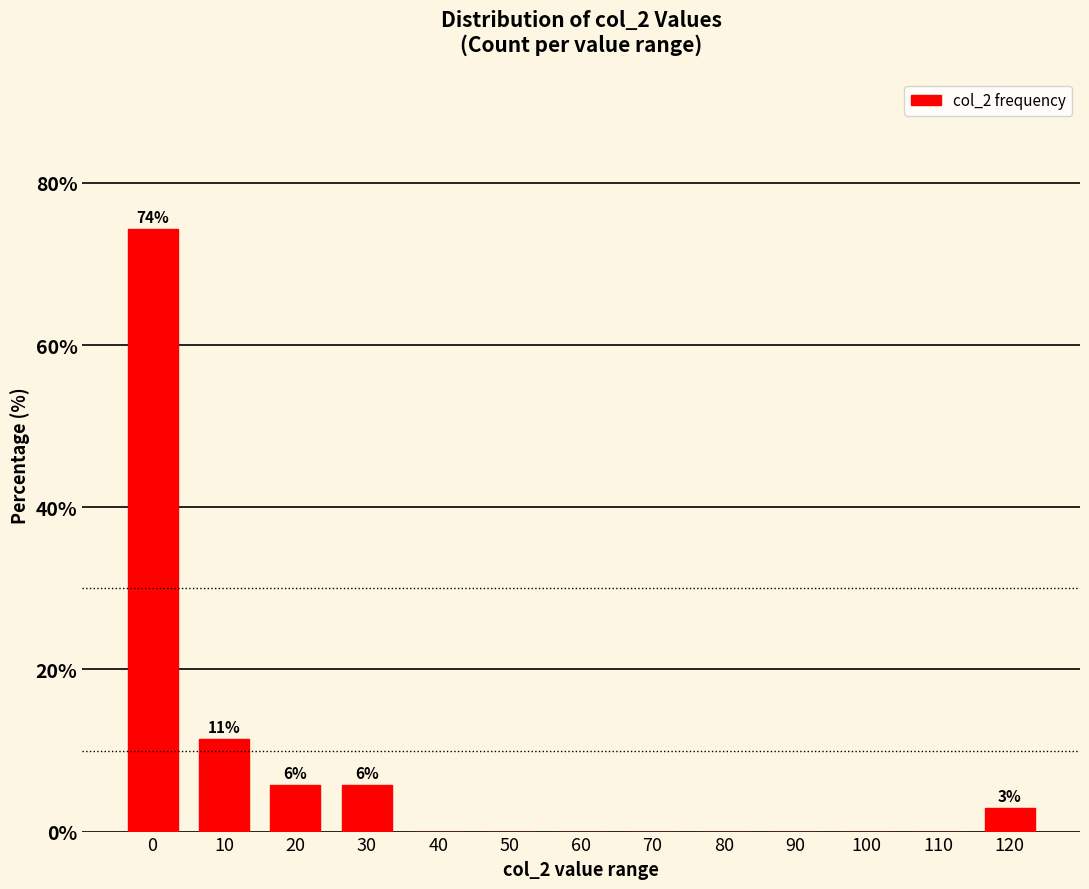

Reading left to right, what are all the values shown in this chart?

0=74.3	10=11.4	20=5.7	30=5.7	40=0.0	50=0.0	60=0.0	70=0.0	80=0.0	90=0.0	100=0.0	110=0.0	120=2.9